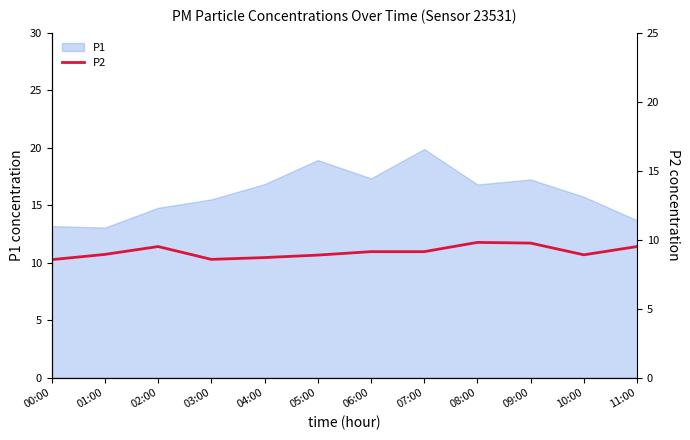

What is the lowest value of the P1 series?

13.1